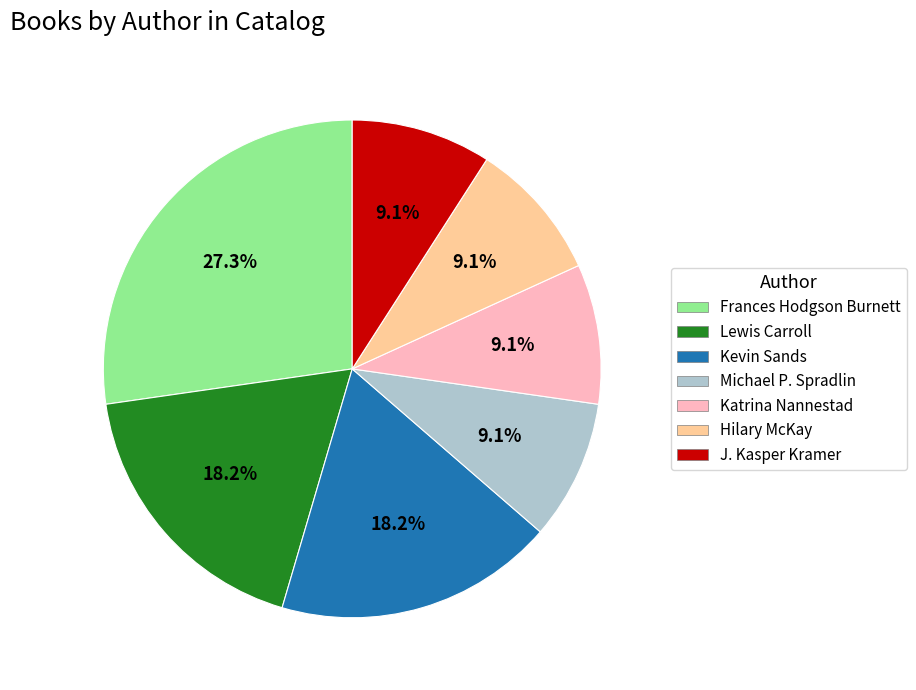

Does Michael P. Spradlin represent more than half of the total?

No